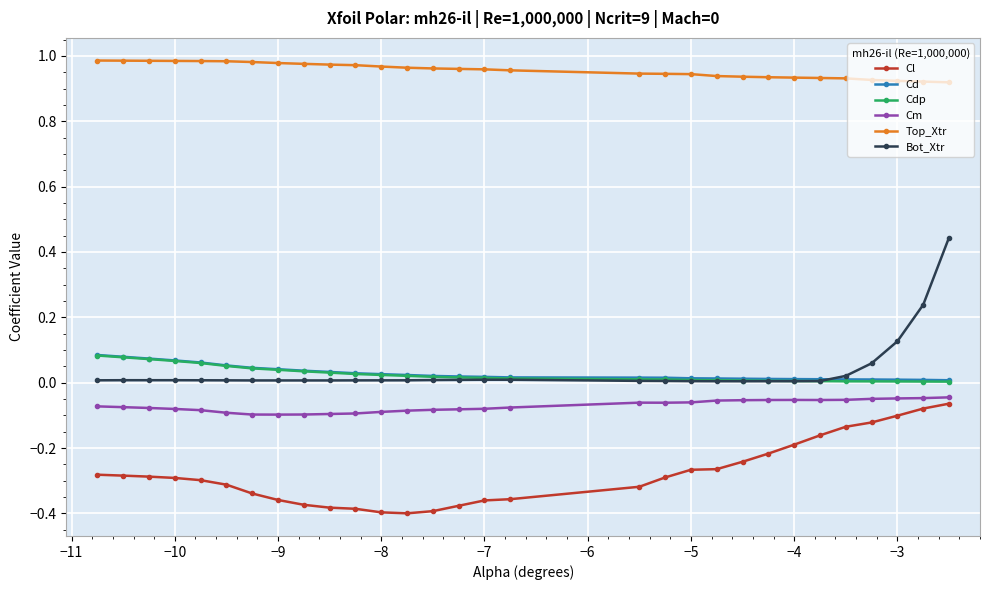

True or false: Cd and Top_Xtr cross at least once.

False